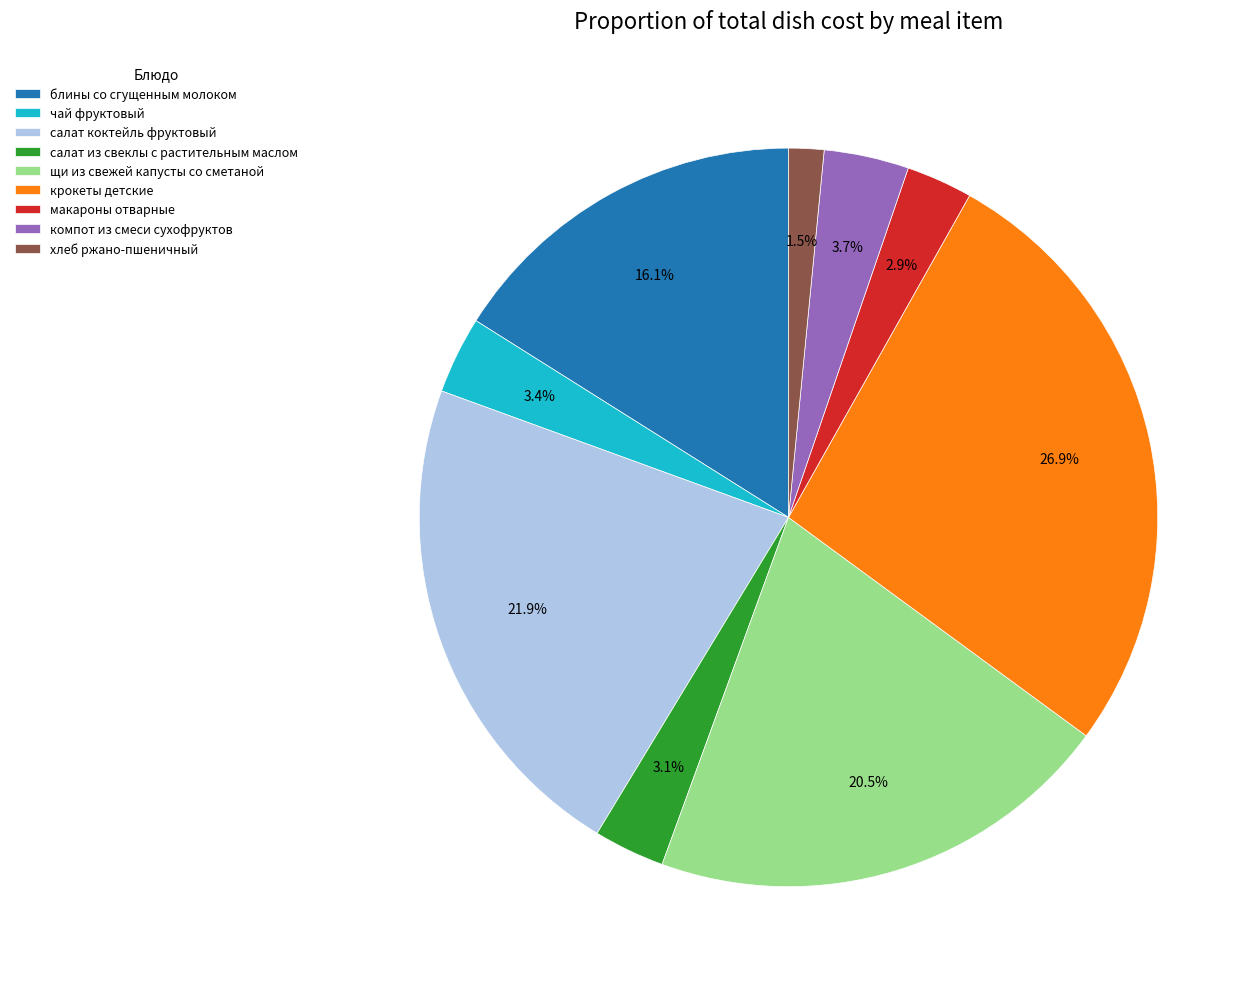

Which has a higher value, хлеб ржано-пшеничный or щи из свежей капусты со сметаной?

щи из свежей капусты со сметаной